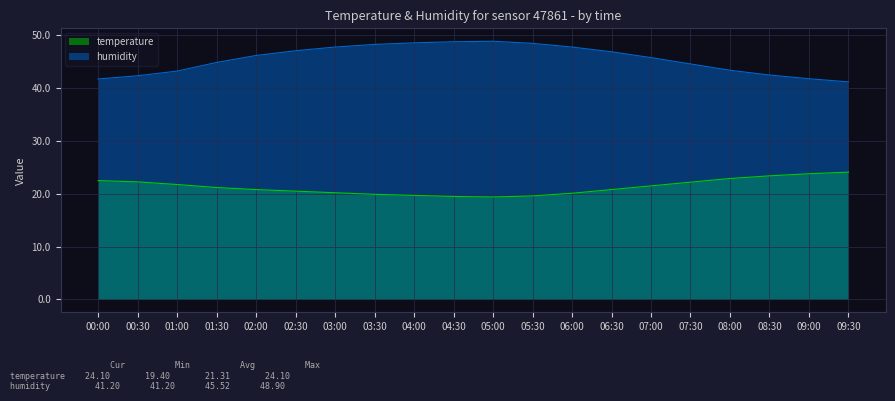

Rank the series by their average value, from highest to lowest.

humidity, temperature